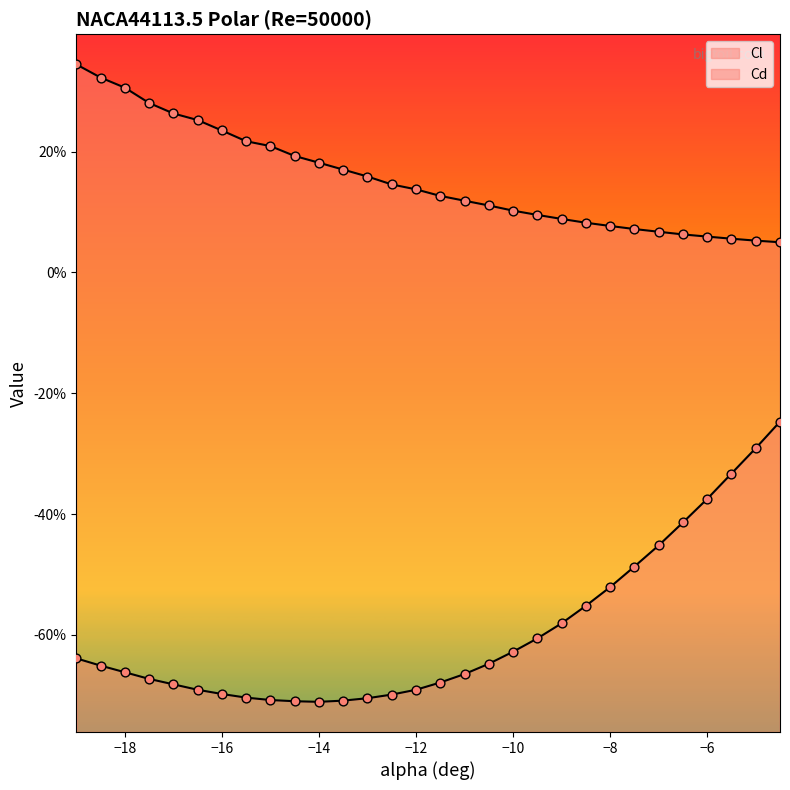

Which series reaches the minimum Y coordinate?

Cl